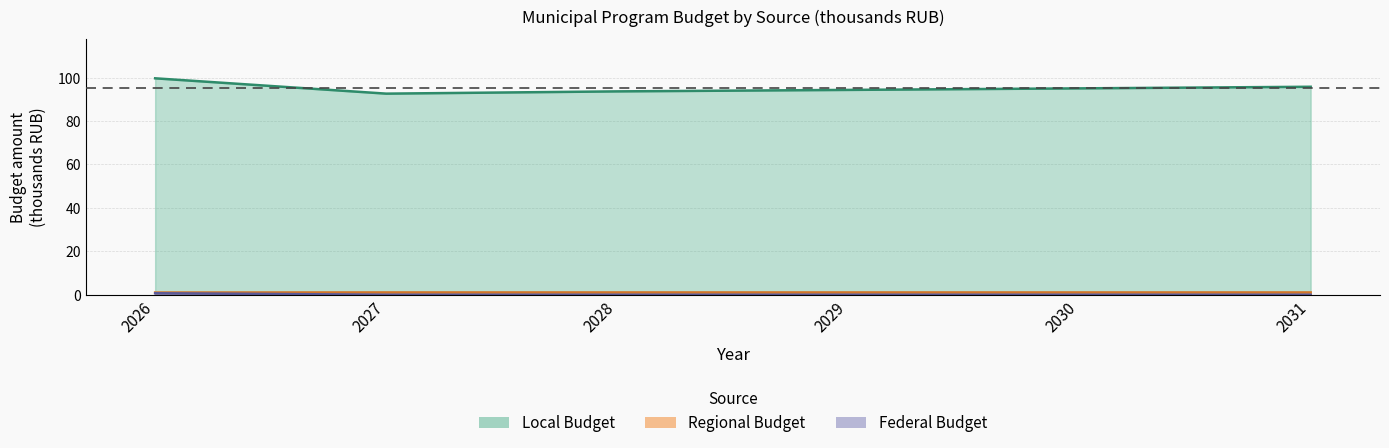

The Local Budget series shows 129.6 at 2026. True or false?

False